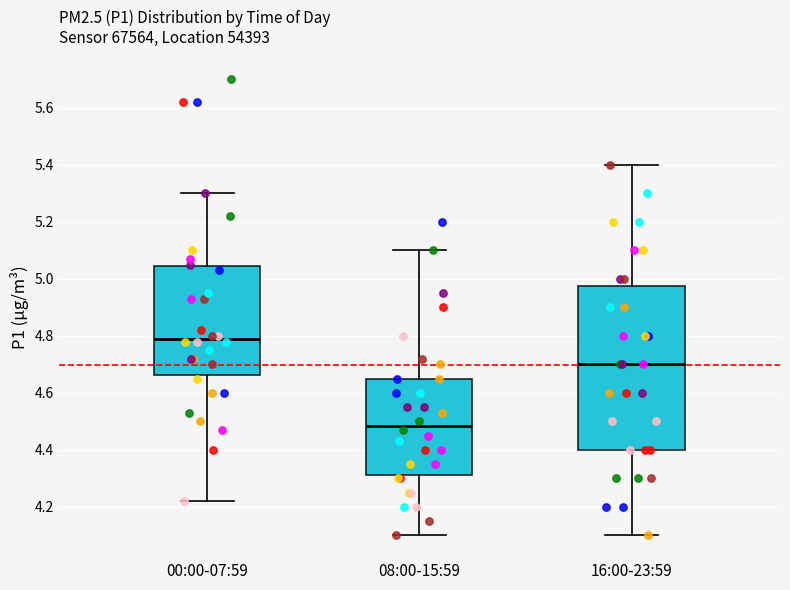

Reading left to right, read every box against the y-axis: the position of its median line, the range the box covers, and the ends of its whiskers. The values are not printed on the chart, so give them approximately, as read against the axis.

00:00-07:59: median 4.80, box 4.66 to 5.04, whiskers 4.22 to 5.30
08:00-15:59: median 4.48, box 4.32 to 4.66, whiskers 4.10 to 5.10
16:00-23:59: median 4.70, box 4.40 to 4.98, whiskers 4.10 to 5.40